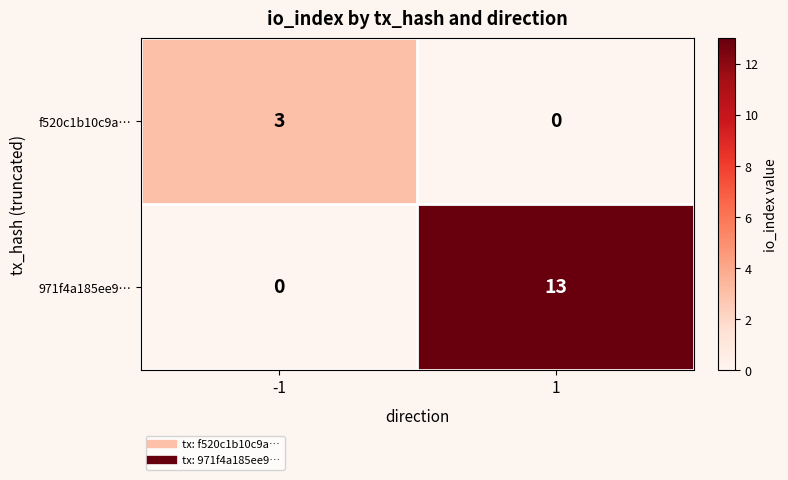

Reading right to left, what are all the values shown in this chart?

f520c1b10c9a…: 0	3
971f4a185ee9…: 13	0